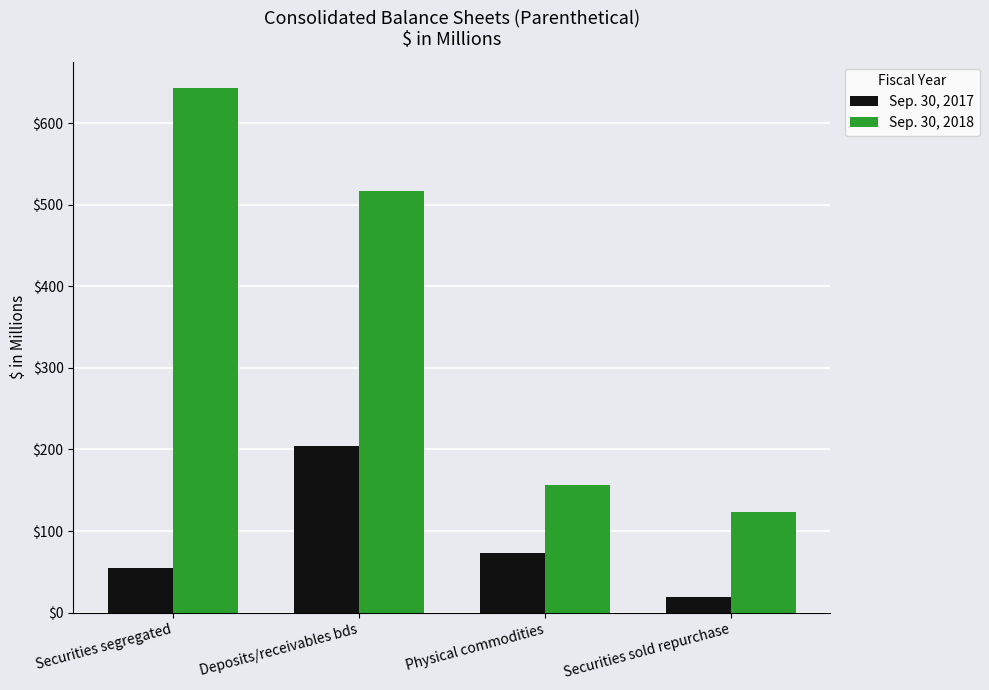

Rank the series by their maximum value, from highest to lowest.

Sep. 30, 2018, Sep. 30, 2017